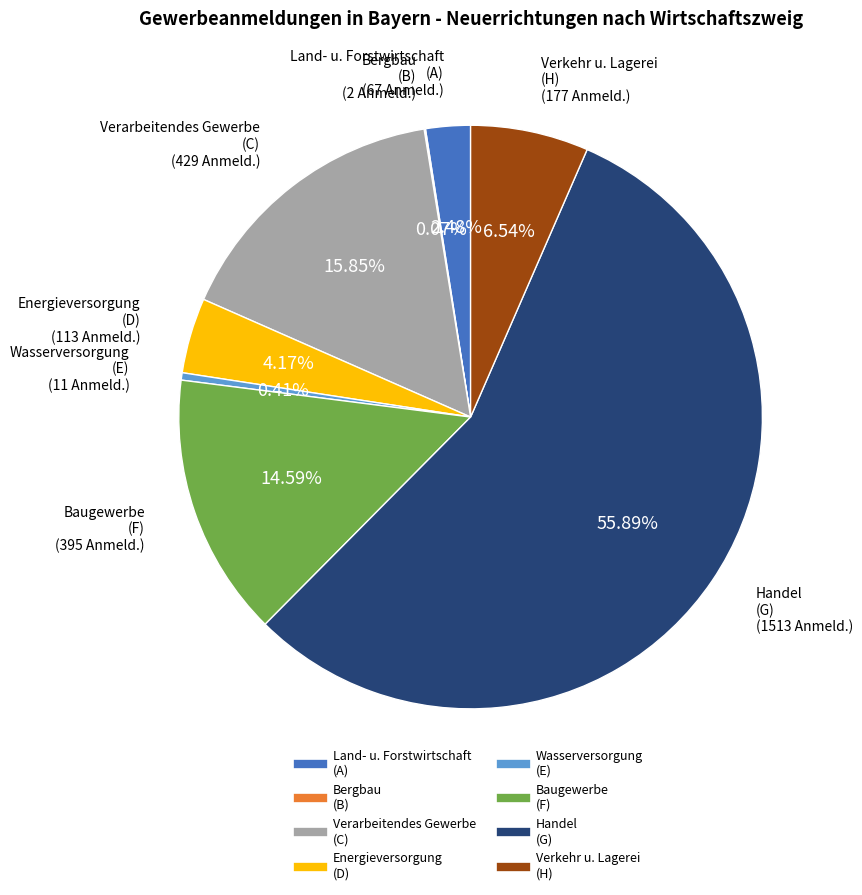

Do Energieversorgung (D) and Baugewerbe (F) together represent more than half of the pie?

No